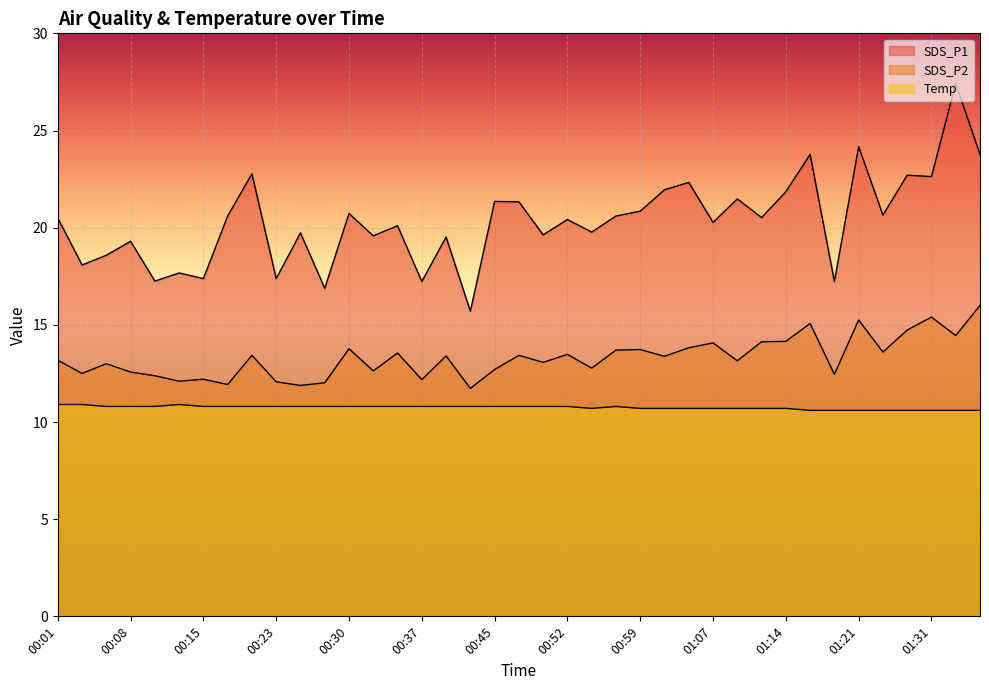

Does the chart display data point markers on the line(s)?

No